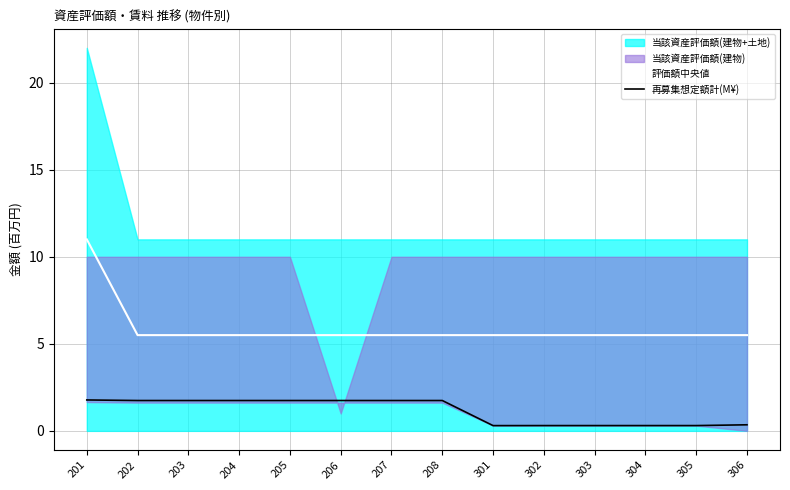

True or false: 評価額中央値 and 再募集想定額計(M¥) cross at least once.

False